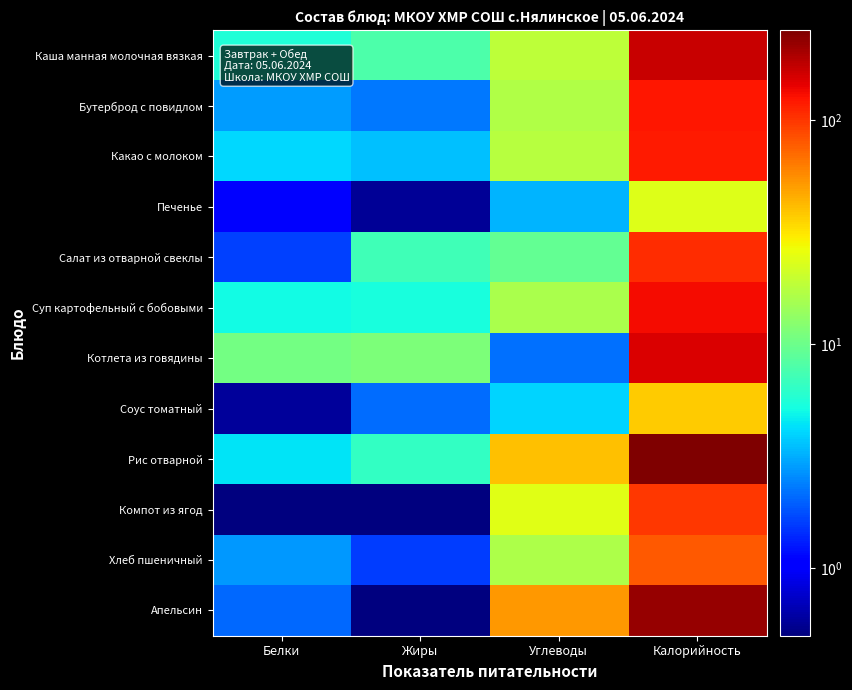

Reading right to left, list all the values displayed in this chart.

Каша манная молочная вязкая: Калорийность=168.7	Углеводы=18.4	Жиры=7.9	Белки=5.6
Бутерброд с повидлом: Калорийность=122.2	Углеводы=16.9	Жиры=2.3	Белки=2.8
Какао с молоком: Калорийность=118.9	Углеводы=17.6	Жиры=3.5	Белки=4.1
Печенье: Калорийность=23.5	Углеводы=3.3	Жиры=0.6	Белки=1.0
Салат из отварной свеклы: Калорийность=107.0	Углеводы=9.4	Жиры=7.1	Белки=1.6
Суп картофельный с бобовыми: Калорийность=133.2	Углеводы=16.1	Жиры=5.3	Белки=5.1
Котлета из говядины: Калорийность=152.6	Углеводы=2.2	Жиры=11.3	Белки=10.4
Соус томатный: Калорийность=37.2	Углеводы=4.0	Жиры=2.1	Белки=0.6
Рис отварной: Калорийность=251.6	Углеводы=40.4	Жиры=6.5	Белки=4.4
Компот из ягод: Калорийность=98.8	Углеводы=24.2	Жиры=0.1	Белки=0.3
Хлеб пшеничный: Калорийность=79.5	Углеводы=16.4	Жиры=1.6	Белки=2.8
Апельсин: Калорийность=222.7	Углеводы=52.4	Жиры=0.5	Белки=2.0